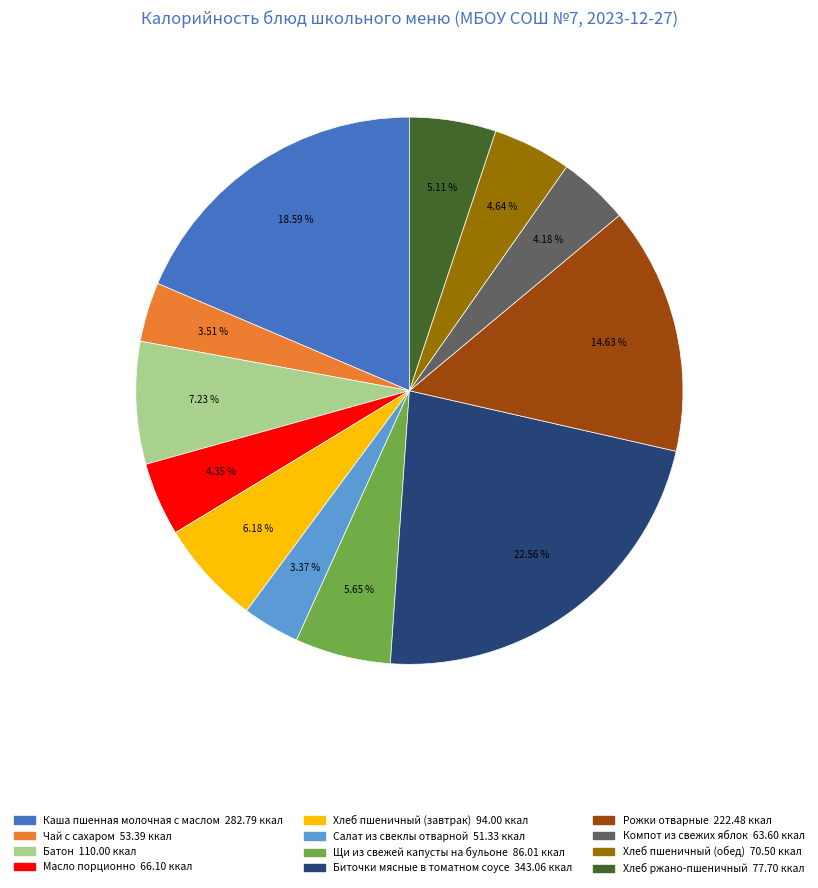

To the nearest percent, what portion does Хлеб ржано-пшеничный represent?

5%